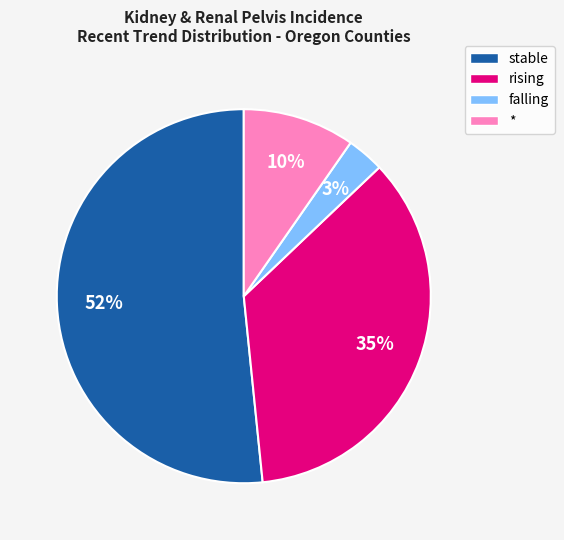

What is the smallest slice in the pie chart?

falling